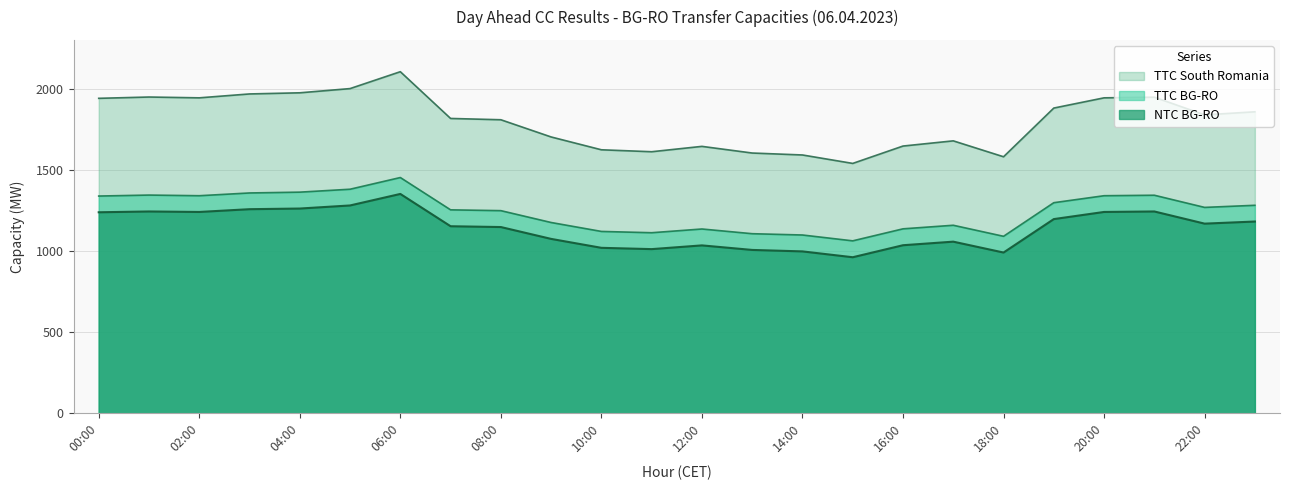

What is the greatest value displayed?

2104